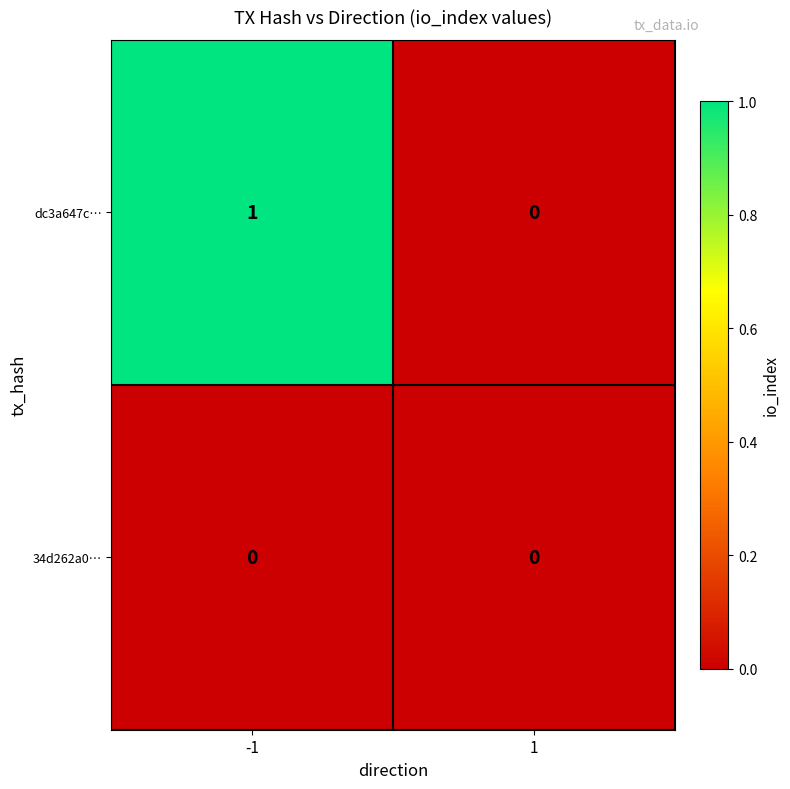

Which series has the widest spread of values?

dc3a647c…